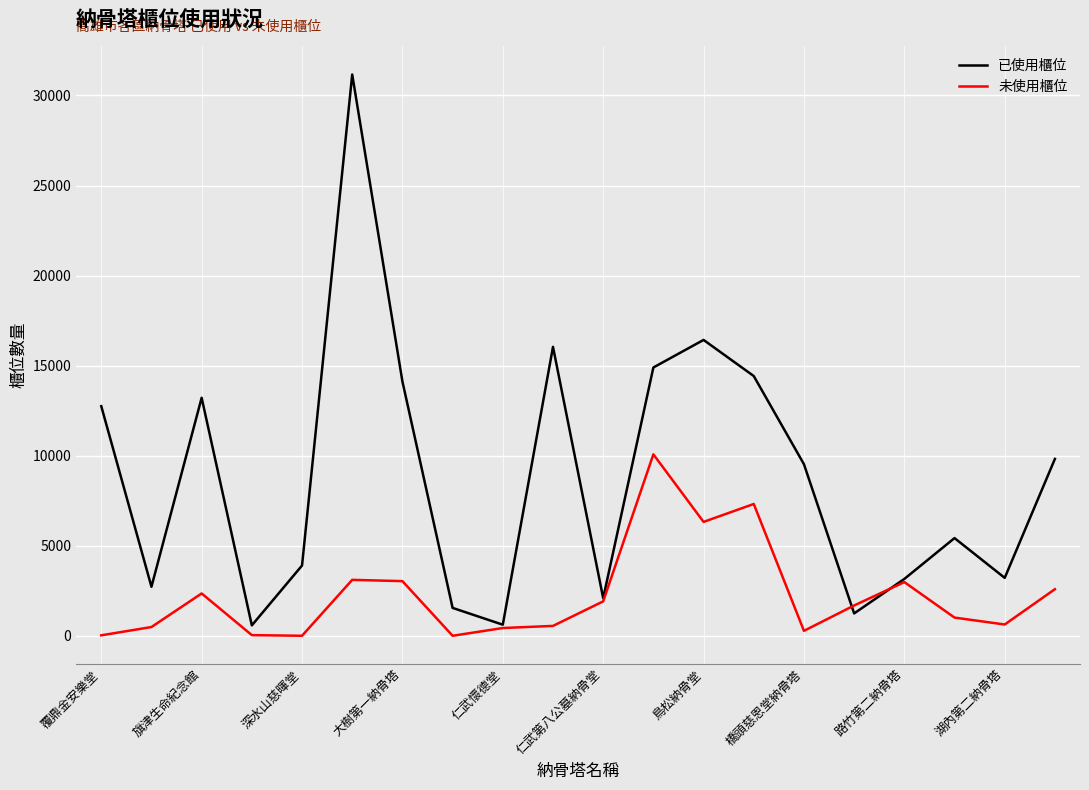

What is the maximum value for 未使用櫃位?

10075